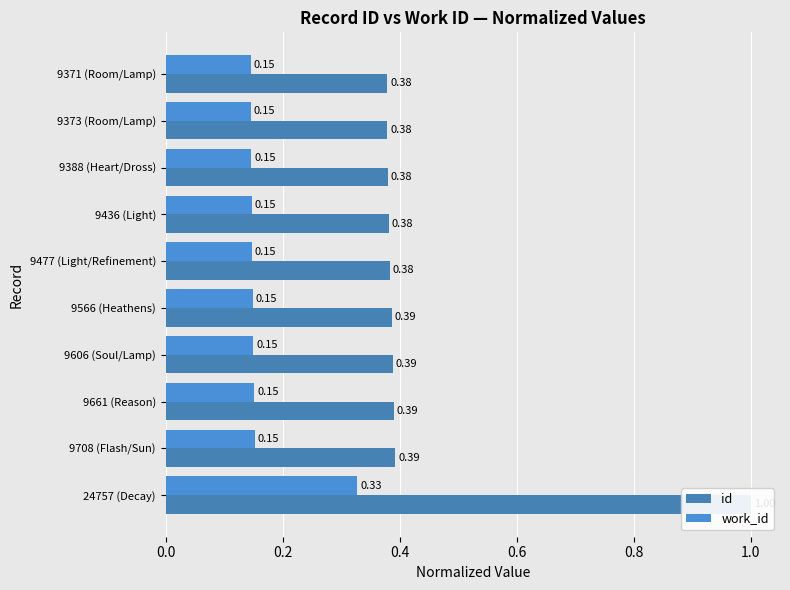

The id series shows 0.4 at 9373 (Room/Lamp). True or false?

True